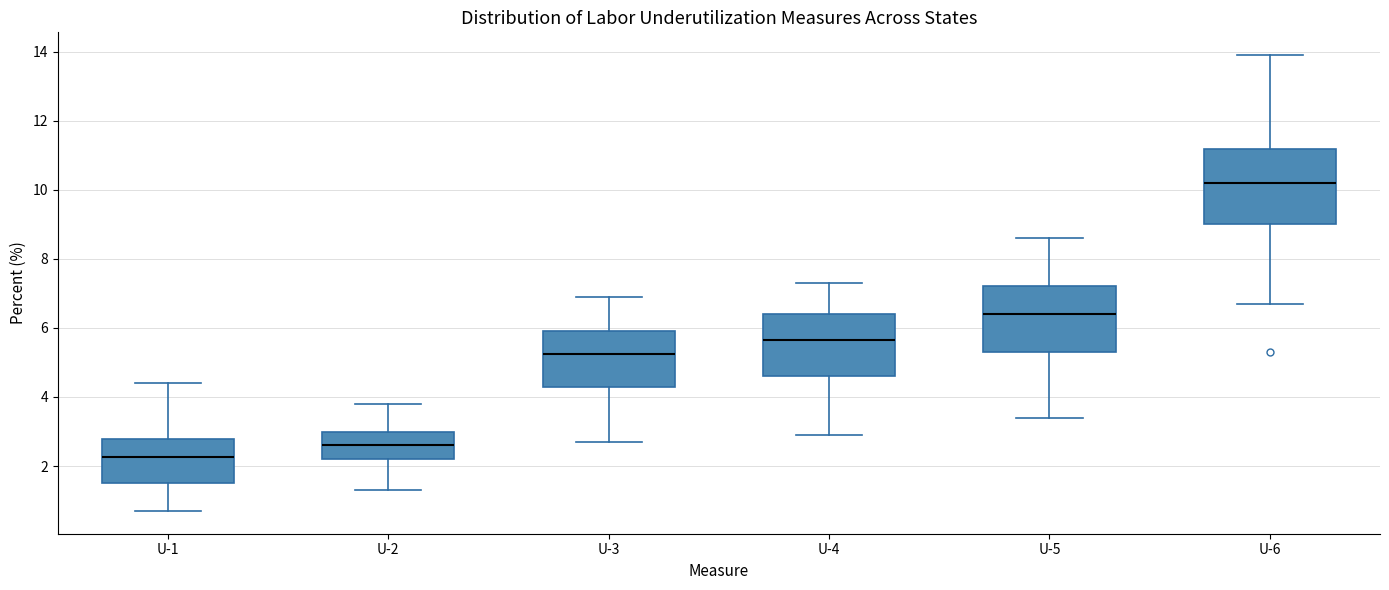

Reading left to right, read every box against the y-axis: the position of its median line, the range the box covers, and the ends of its whiskers. The values are not printed on the chart, so give them approximately, as read against the axis.

U-1: median 2.2, box 1.6 to 2.8, whiskers 0.8 to 4.4
U-2: median 2.6, box 2.2 to 3.0, whiskers 1.4 to 3.8
U-3: median 5.2, box 4.4 to 6.0, whiskers 2.8 to 7.0
U-4: median 5.6, box 4.6 to 6.4, whiskers 3.0 to 7.4
U-5: median 6.4, box 5.4 to 7.2, whiskers 3.4 to 8.6
U-6: median 10.2, box 9.0 to 11.2, whiskers 6.8 to 14.0